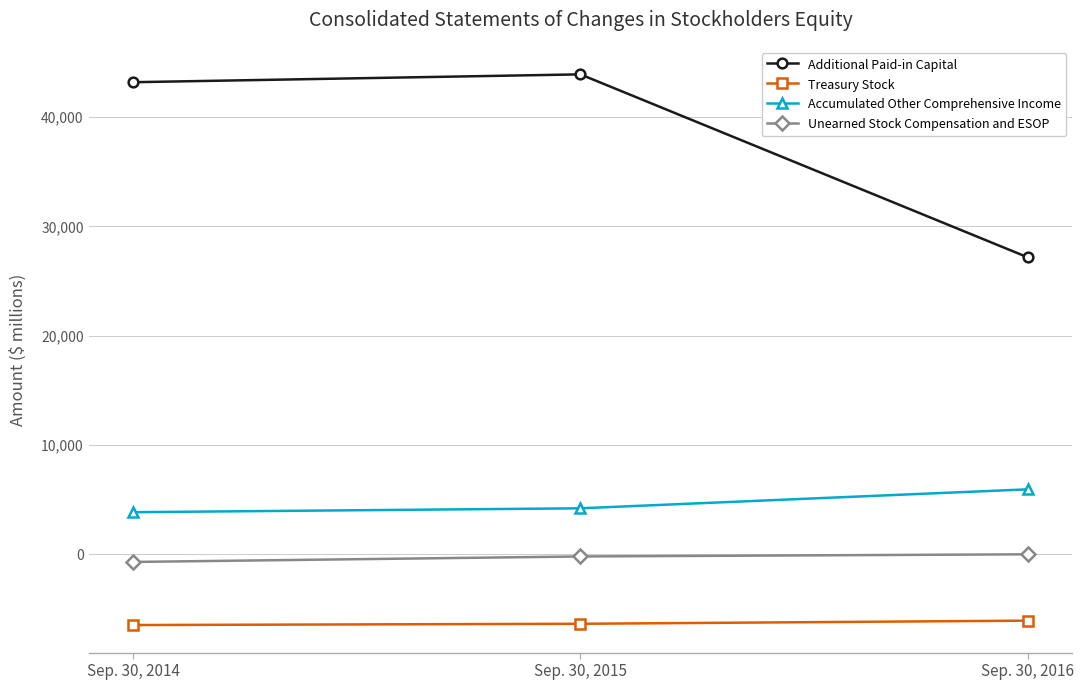

The Additional Paid-in Capital series shows 43916 at Sep. 30, 2015. True or false?

True